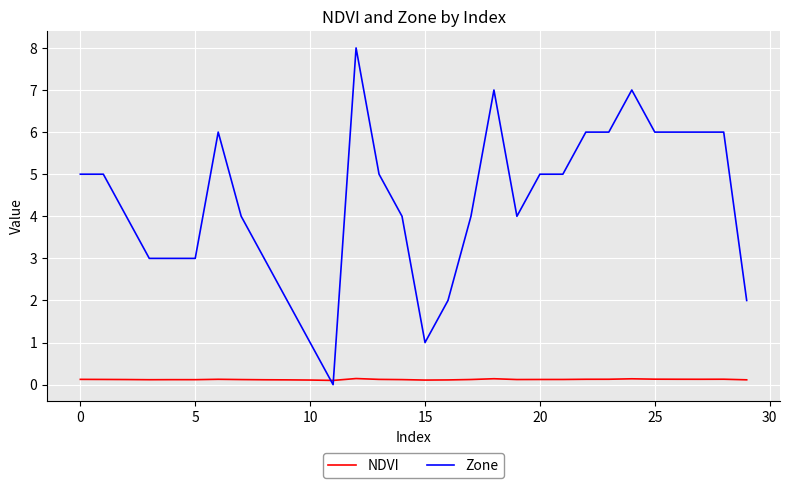

Is this an area chart (filled region under the line)?

No